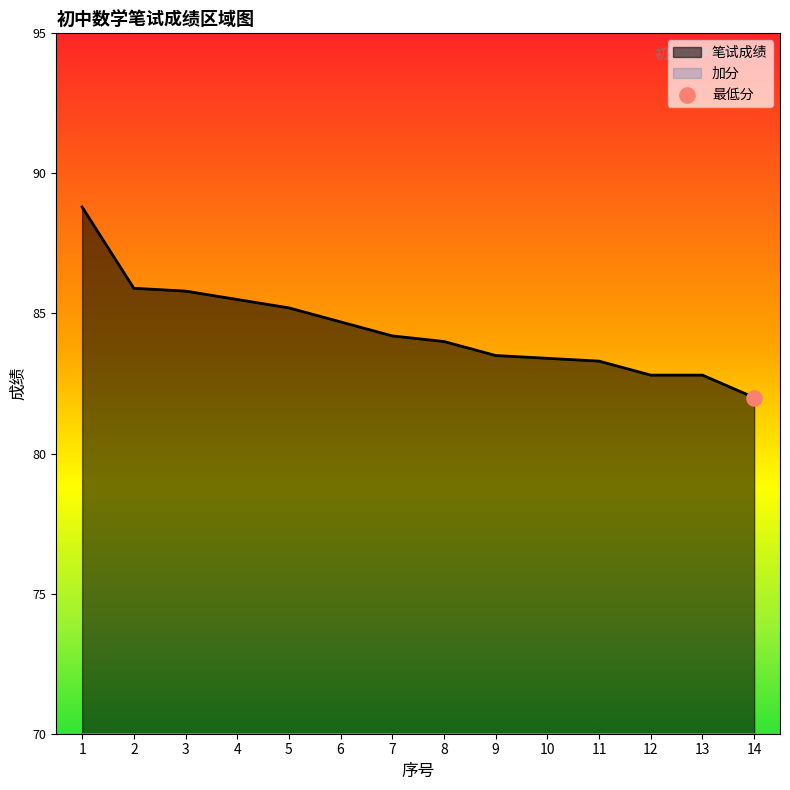

At how many categories does at least one series exceed 63?

14